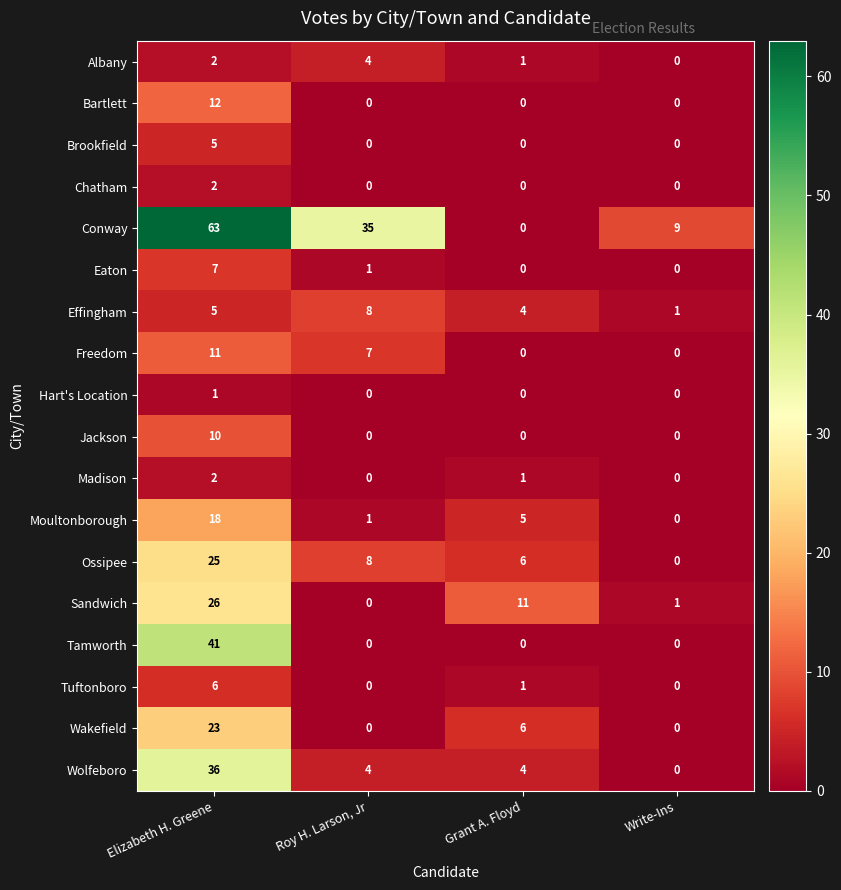

What is the difference between the highest and lowest values at Grant A. Floyd?

11